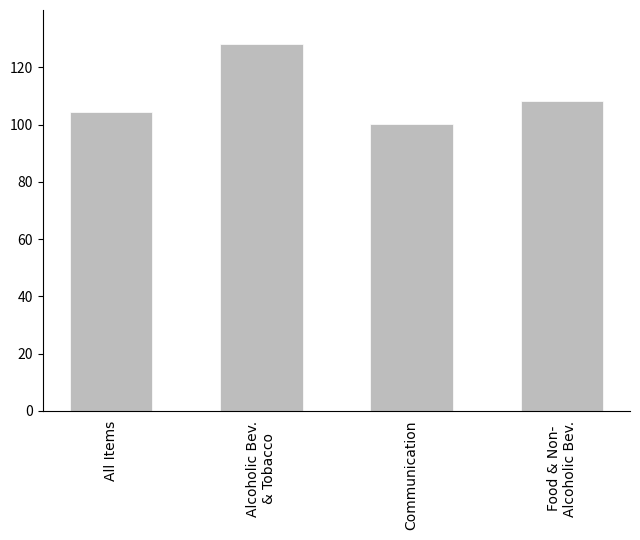

What is the label of the 3rd bar from the left?

Communication